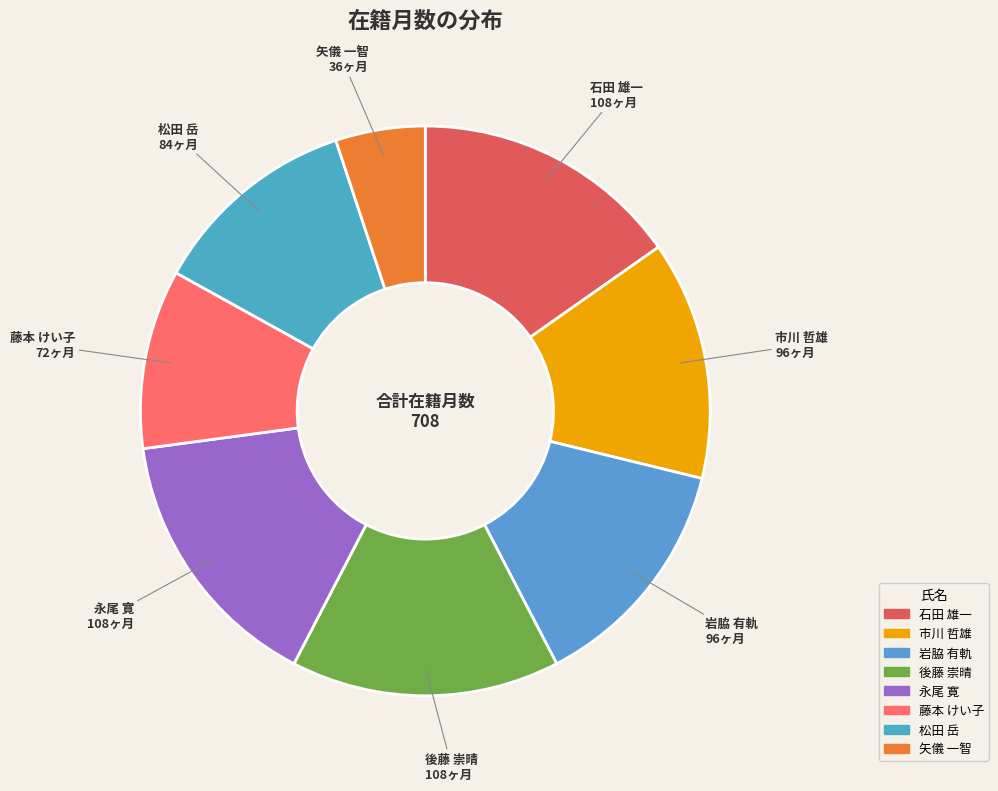

Is 藤本 けい子 the majority of the pie?

No